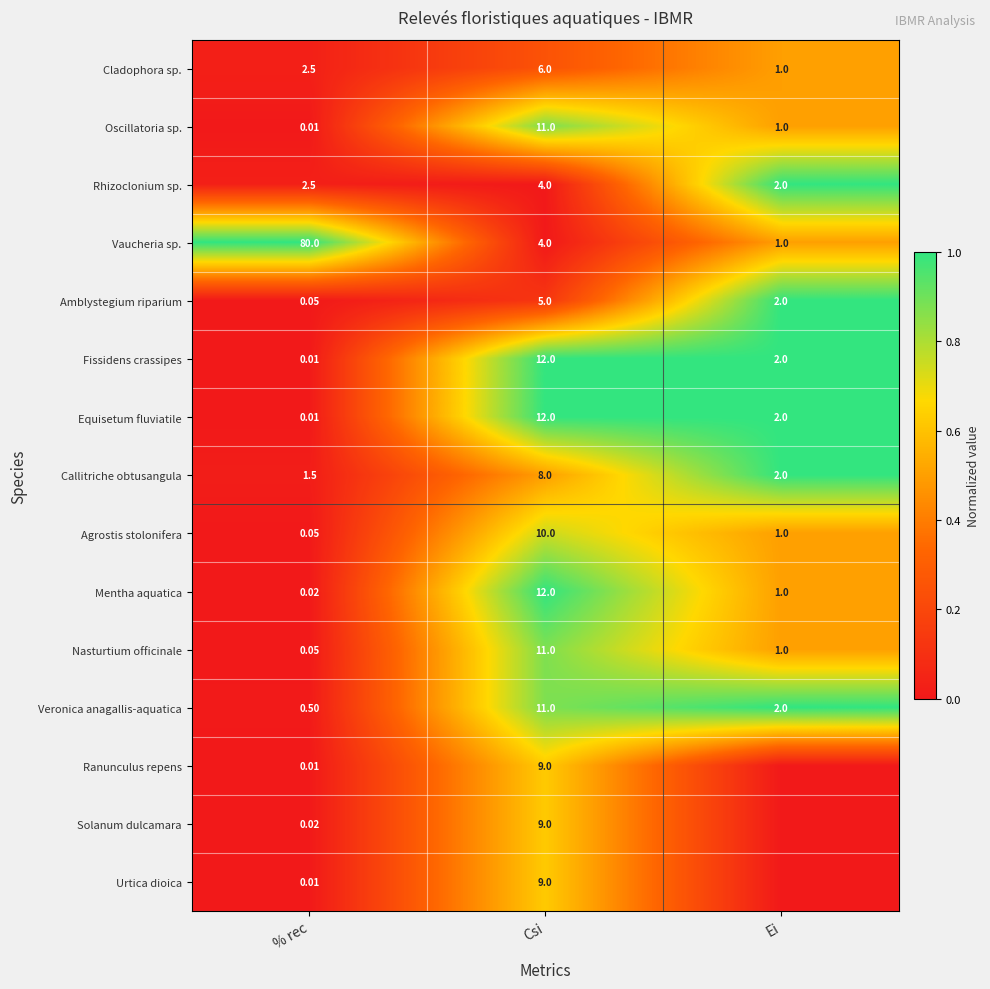

At which label is Veronica anagallis-aquatica closest to 5?

Ei